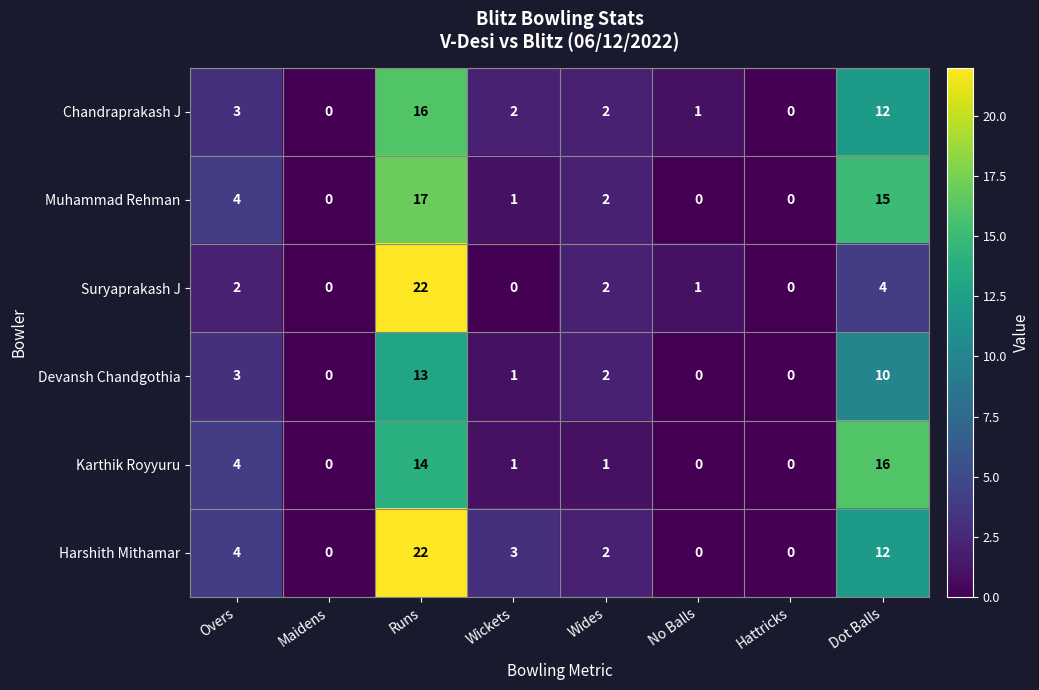

The value of Harshith Mithamar at No Balls is 0. True or false?

True